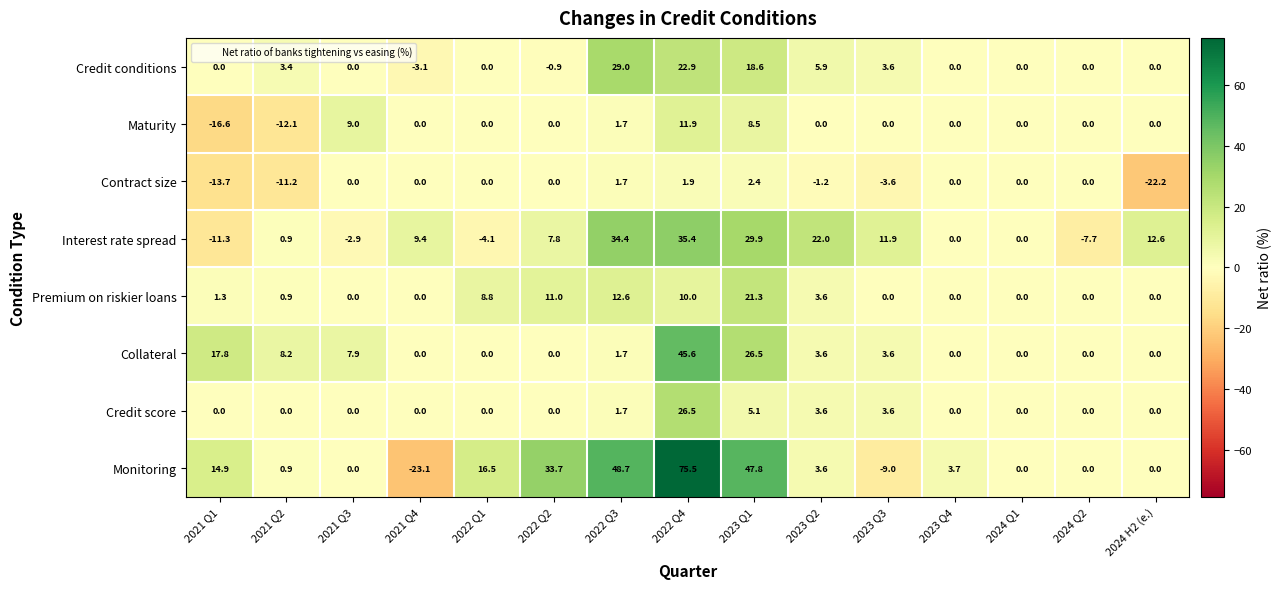

Is it true that Interest rate spread equals 20.6 at 2023 Q3?

False